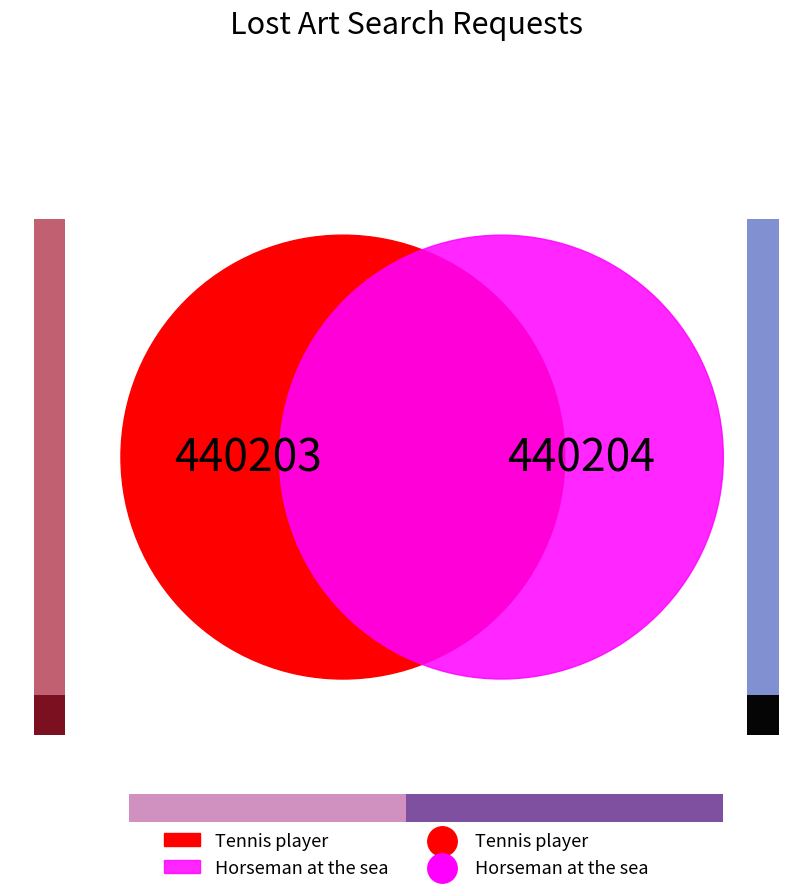

True or false: Tennis player accounts for 38% of the total.

False